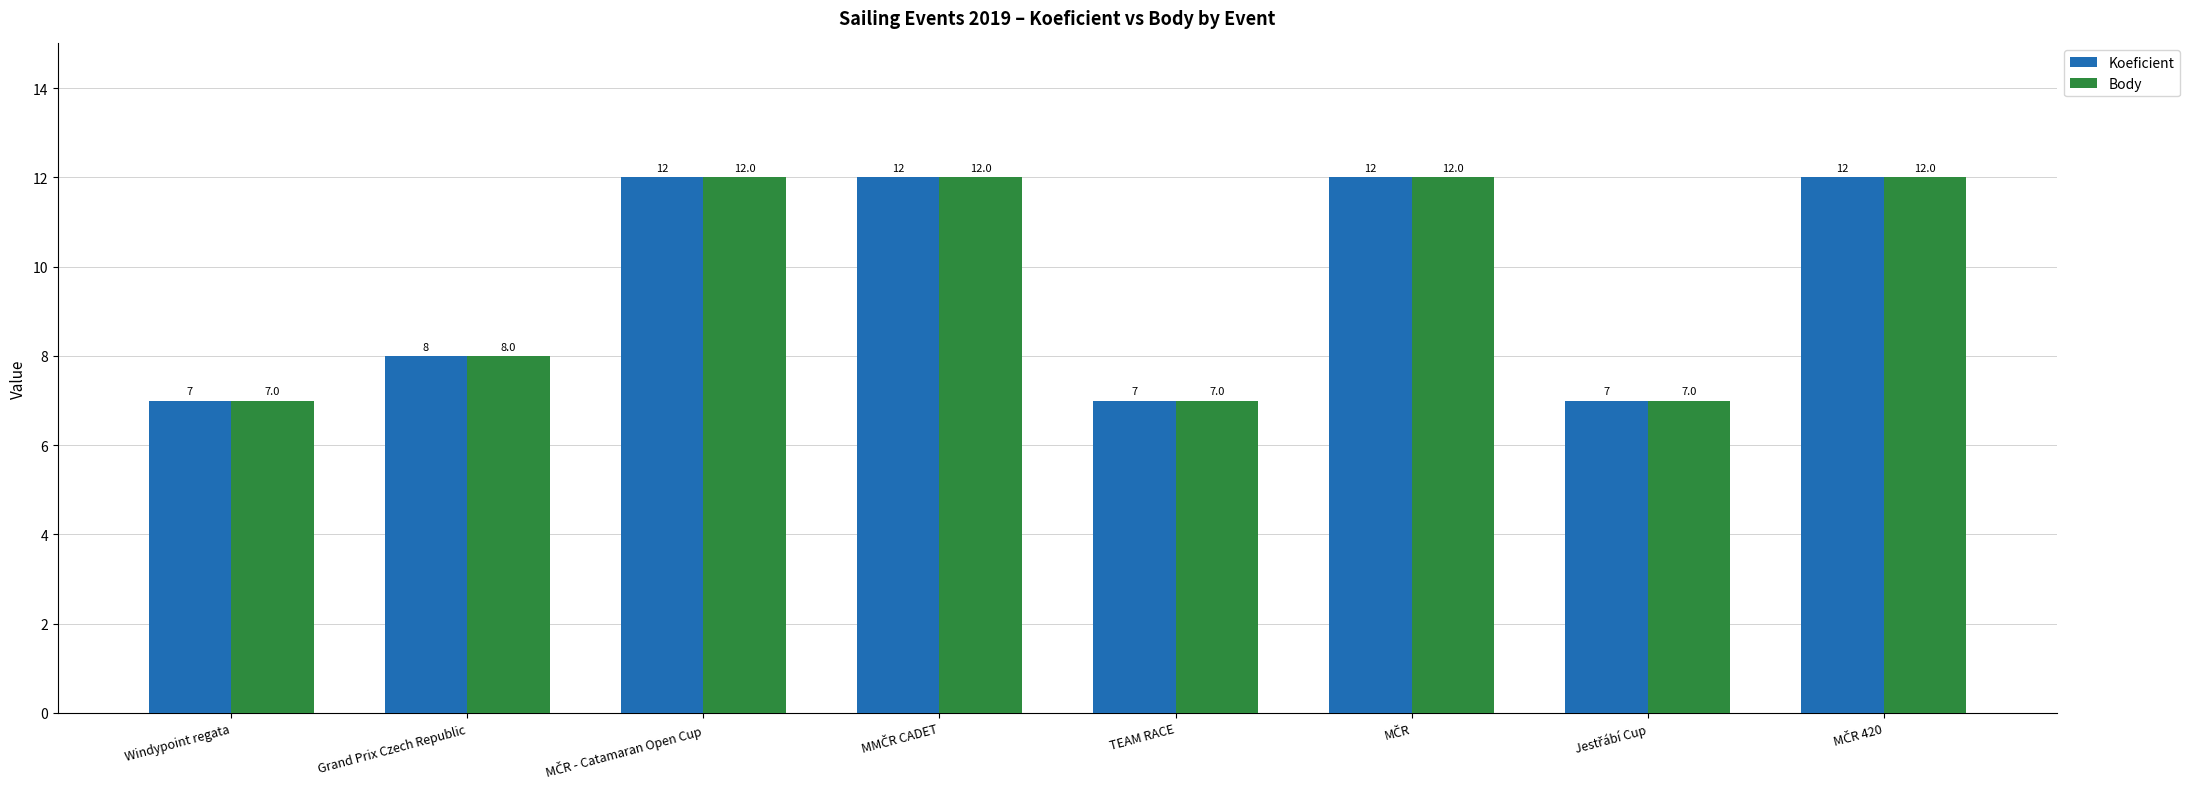

What are all the series names shown in the legend?

Koeficient, Body